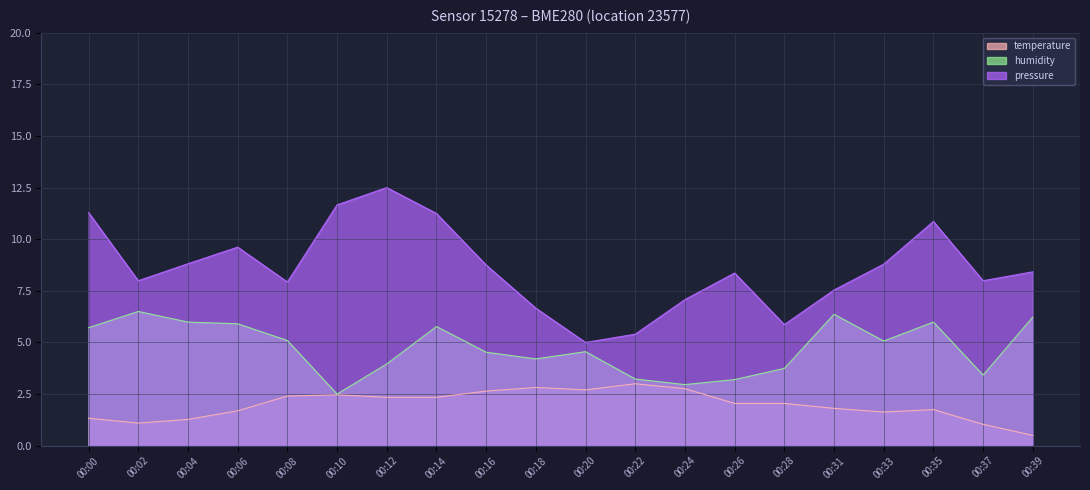

What is the sum of all humidity values?

94.9